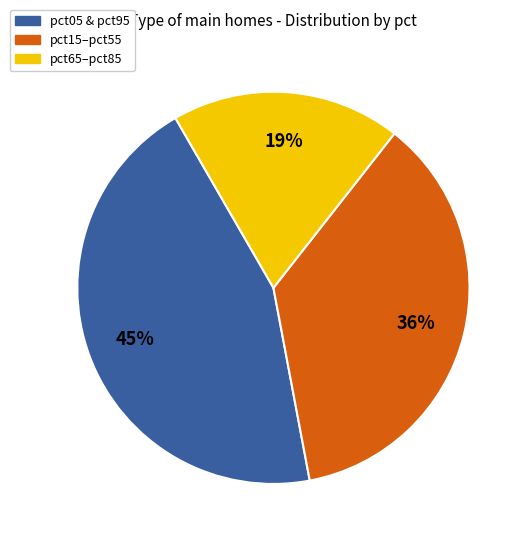

Rank the categories by value from highest to lowest.

pct05 & pct95, pct15–pct55, pct65–pct85